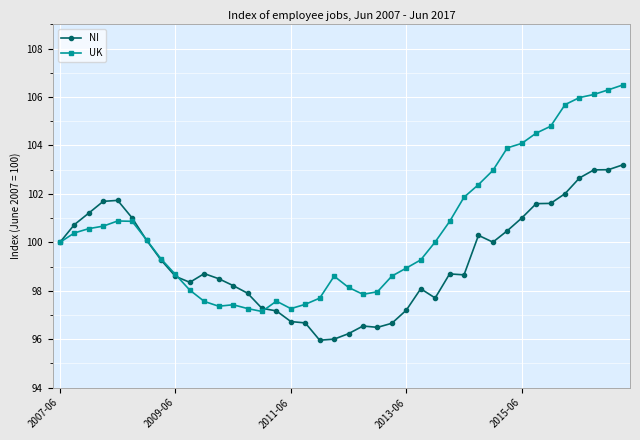

Reading left to right, what are all the values shown in this chart?

NI: 100.0	100.7	101.2	101.7	101.7	101.0	100.1	99.3	98.6	98.3	98.7	98.5	98.2	97.9	97.3	97.2	96.7	96.7	96.0	96.0	96.2	96.5	96.5	96.7	97.2	98.1	97.7	98.7	98.7	100.3	100.0	100.5	101.0	101.6	101.6	102.0	102.7	103.0	103.0	103.2
UK: 100.0	100.4	100.6	100.7	100.9	100.9	100.1	99.3	98.7	98.0	97.6	97.4	97.4	97.3	97.1	97.6	97.3	97.4	97.7	98.6	98.1	97.9	98.0	98.6	98.9	99.3	100.0	100.9	101.9	102.4	103.0	103.9	104.1	104.5	104.8	105.7	106.0	106.1	106.3	106.5